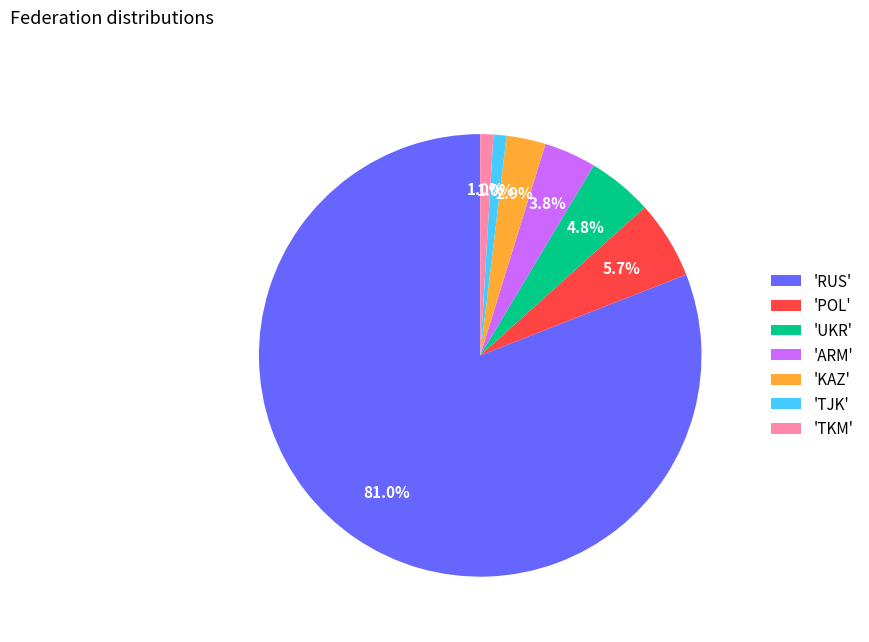

To the nearest percent, what is the average slice percentage?

14%